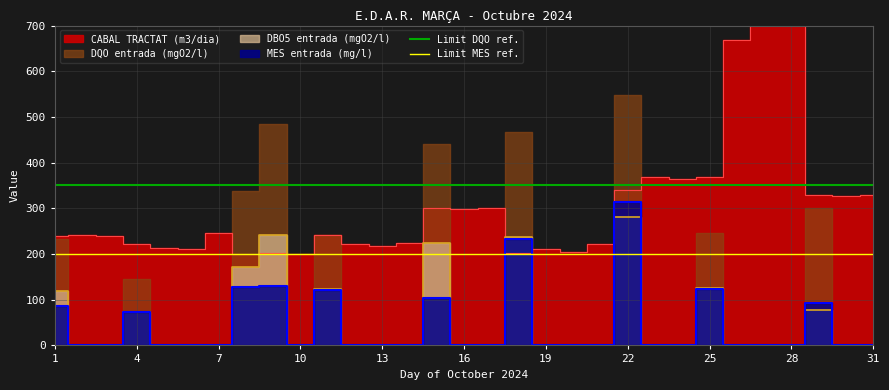

True or false: Limit DQO ref. has a value of 114 at 4.

False